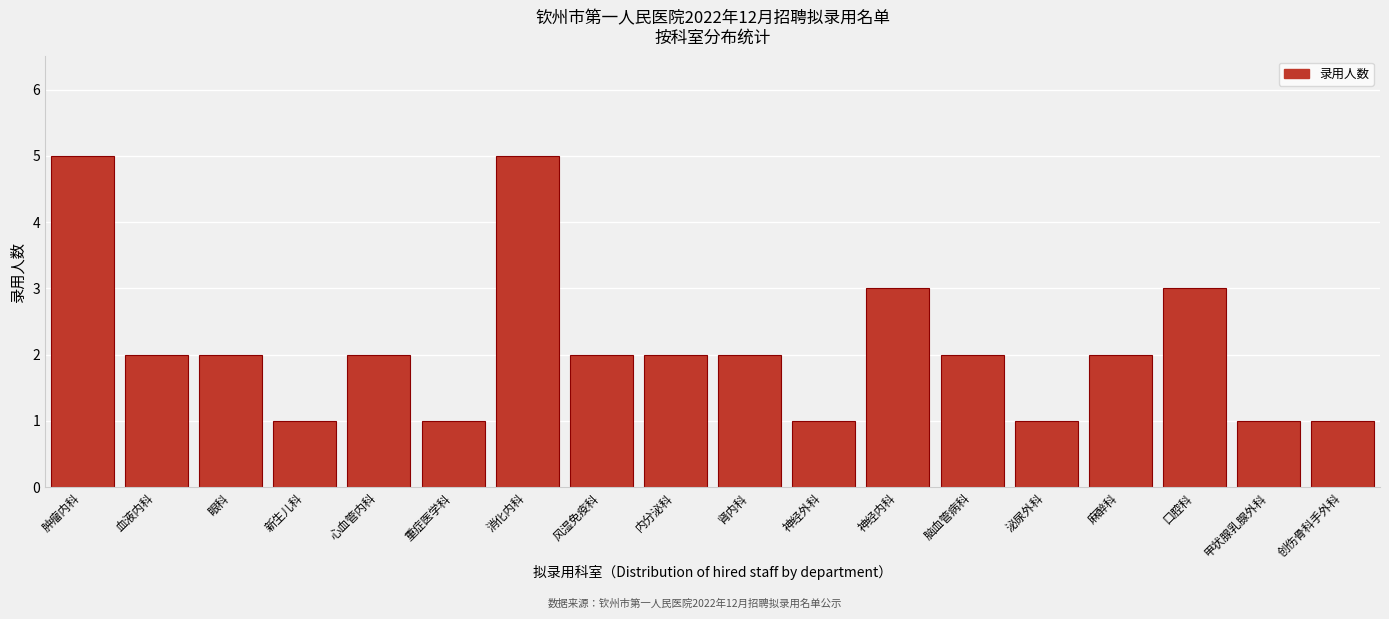

Reading left to right, extract all data points from this chart.

5	2	2	1	2	1	5	2	2	2	1	3	2	1	2	3	1	1